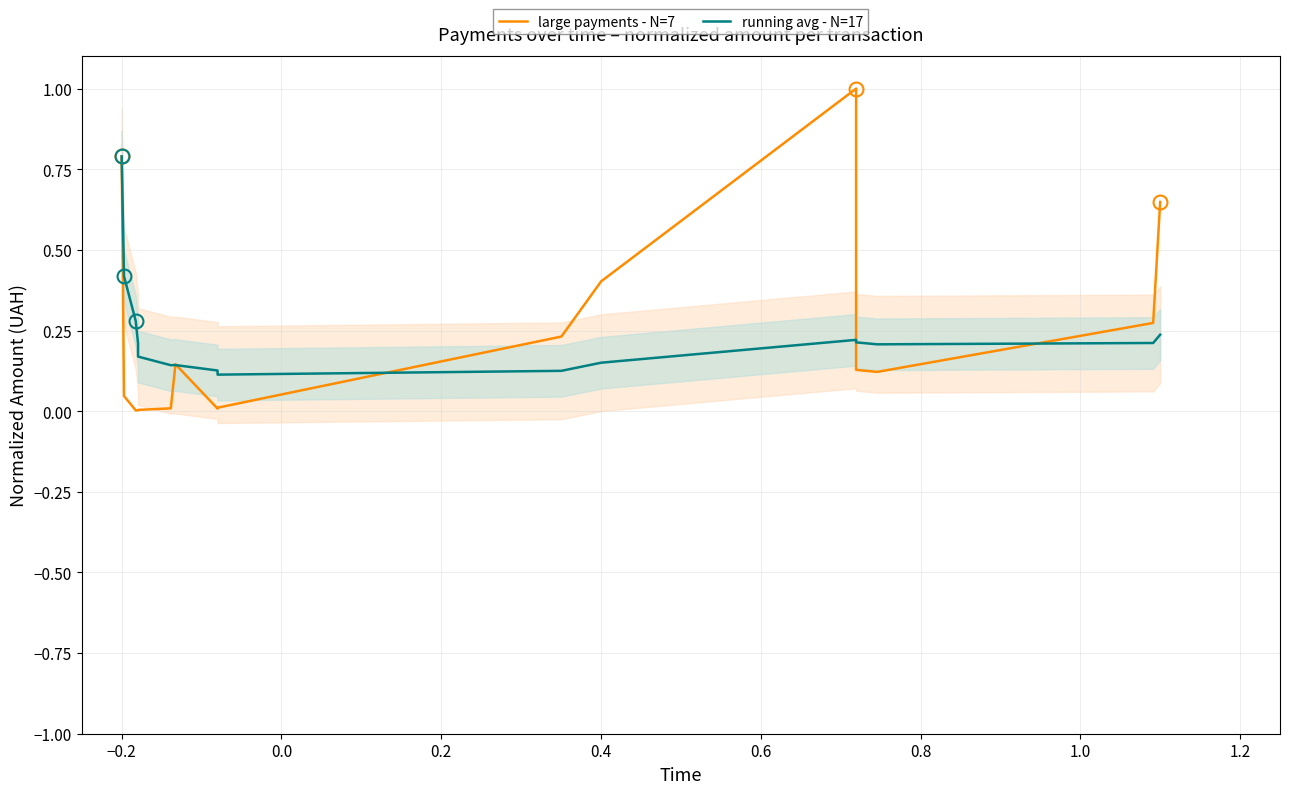

What is the label of the 9th point from the left?

1.2